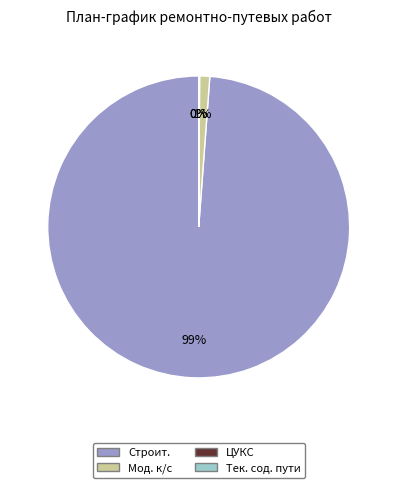

Is it true that Мод. к/с is 1% of the pie?

True